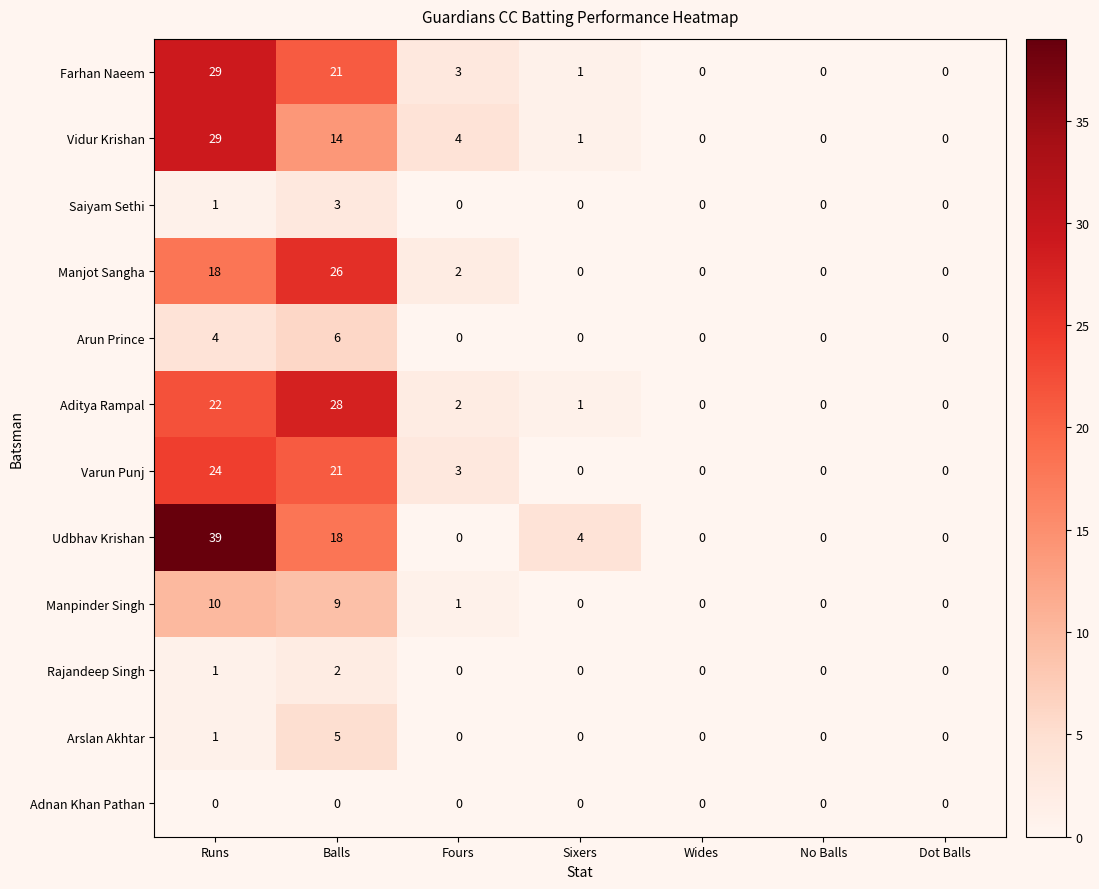

Is it true that Arslan Akhtar equals 5 at Balls?

True